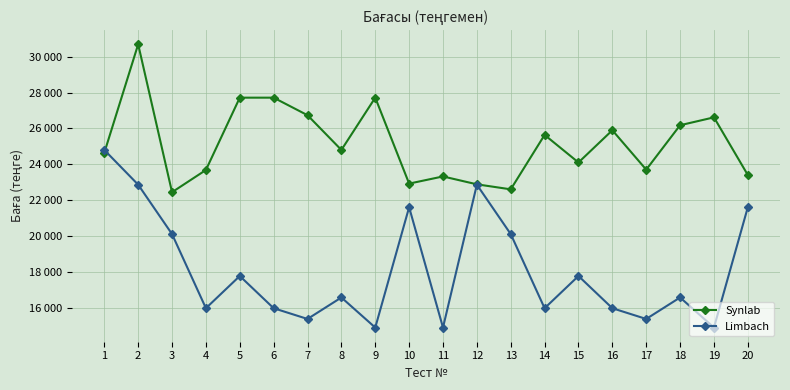

How many times do Synlab and Limbach cross each other?

1